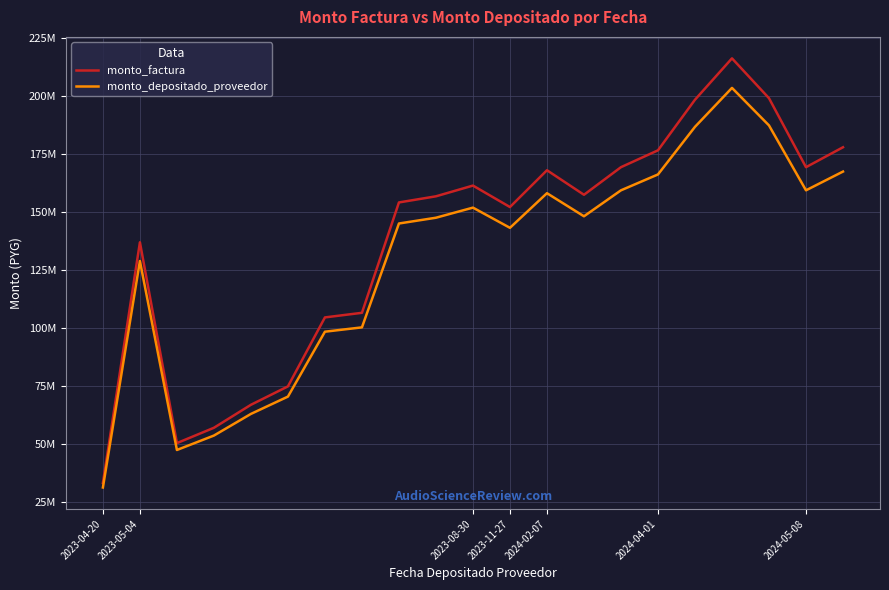

What are all the series names shown in the legend?

monto_factura, monto_depositado_proveedor